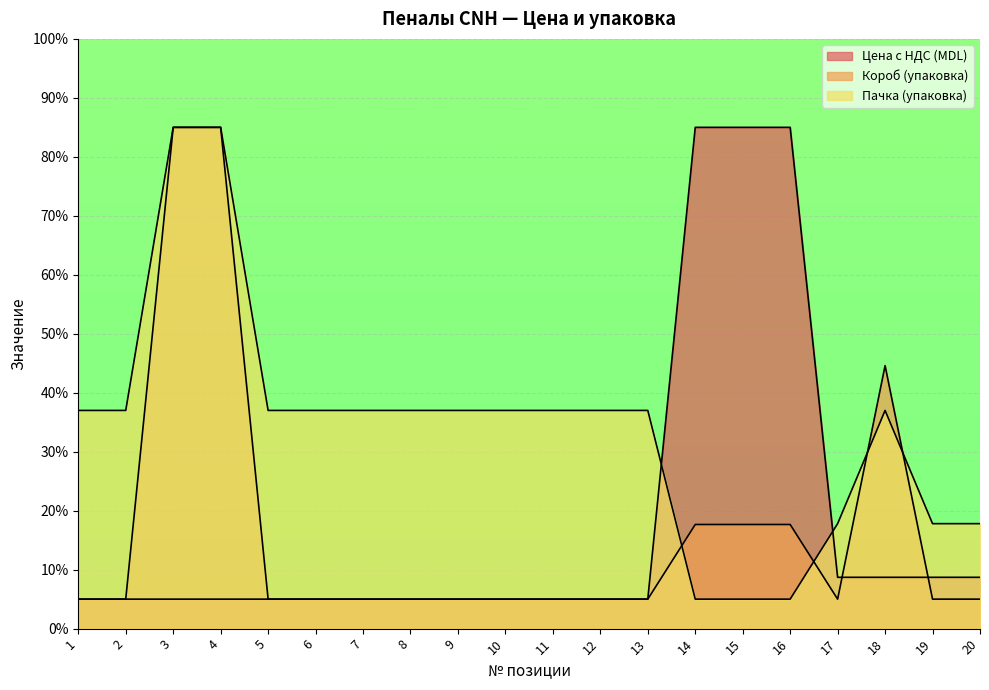

Where is Короб (упаковка) nearest to the value 44?

18